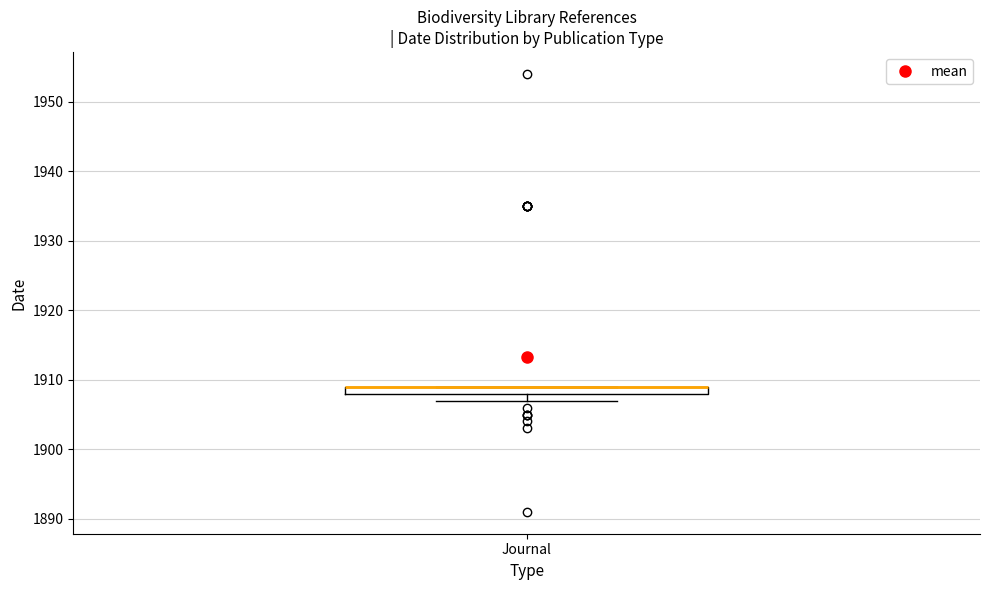

Where is the upper edge of the box for Journal on the y-axis? The values are not printed on the chart, so give them approximately, as read against the axis.

1909